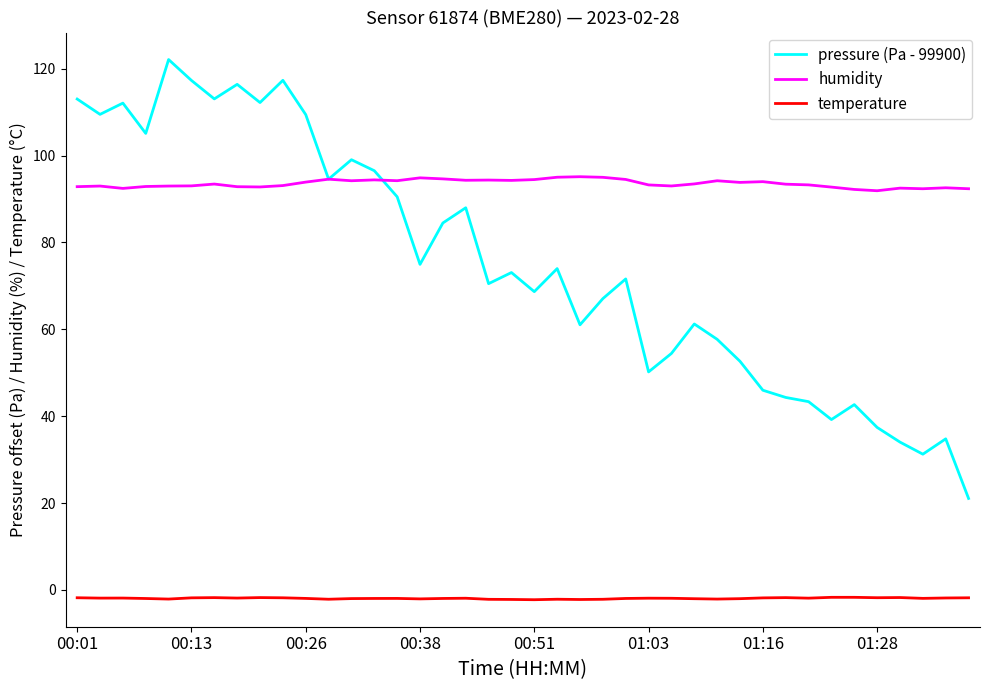

What is the lowest value of the humidity series?

91.9